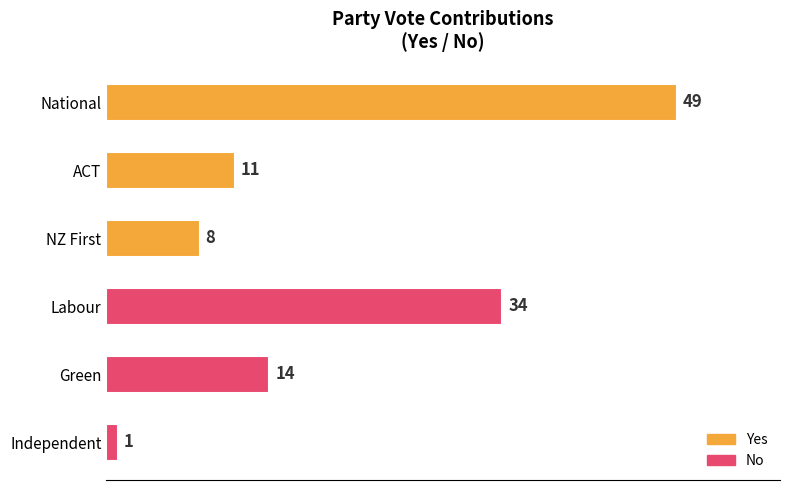

Does the chart contain stacked bars?

No